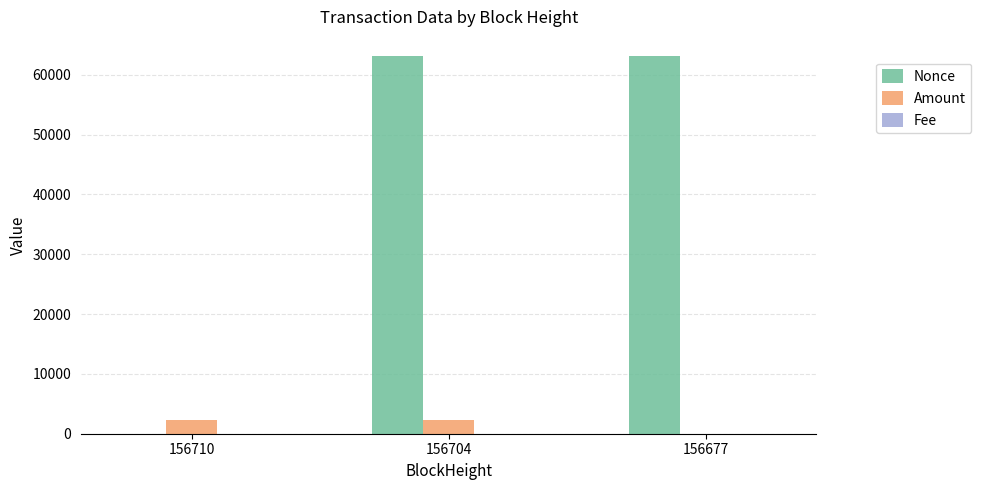

The Amount series shows 2297.8 at 156710. True or false?

True